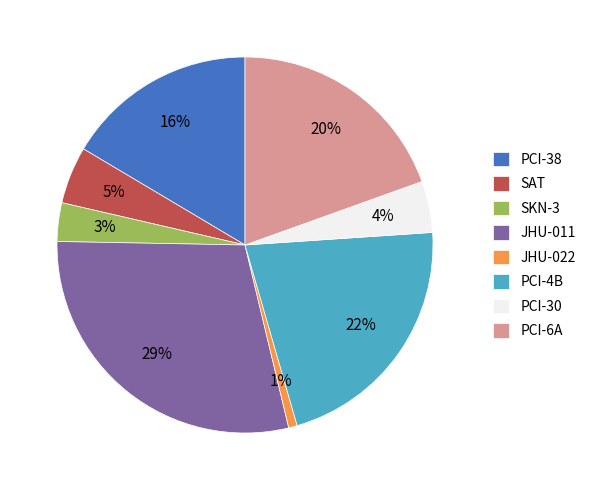

How many slices are in this pie chart?

8